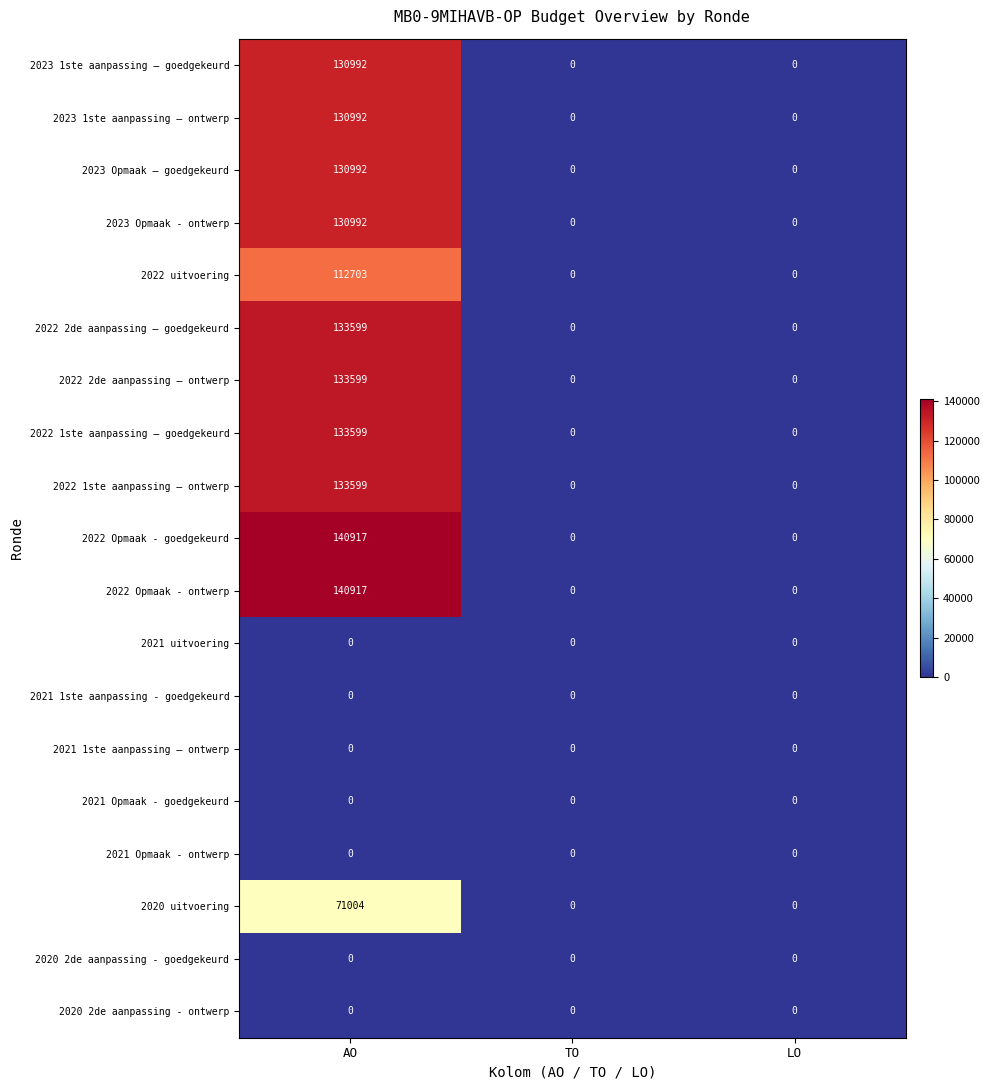

How many positive values does the 2022 Opmaak - ontwerp series have?

1